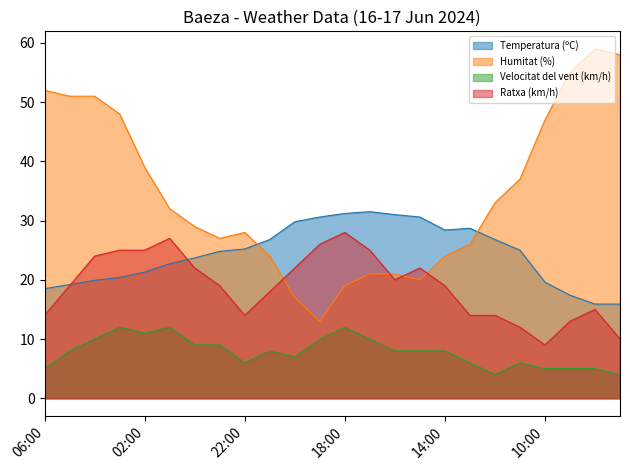

The Humitat (%) series shows 11.2 at 14:00. True or false?

False